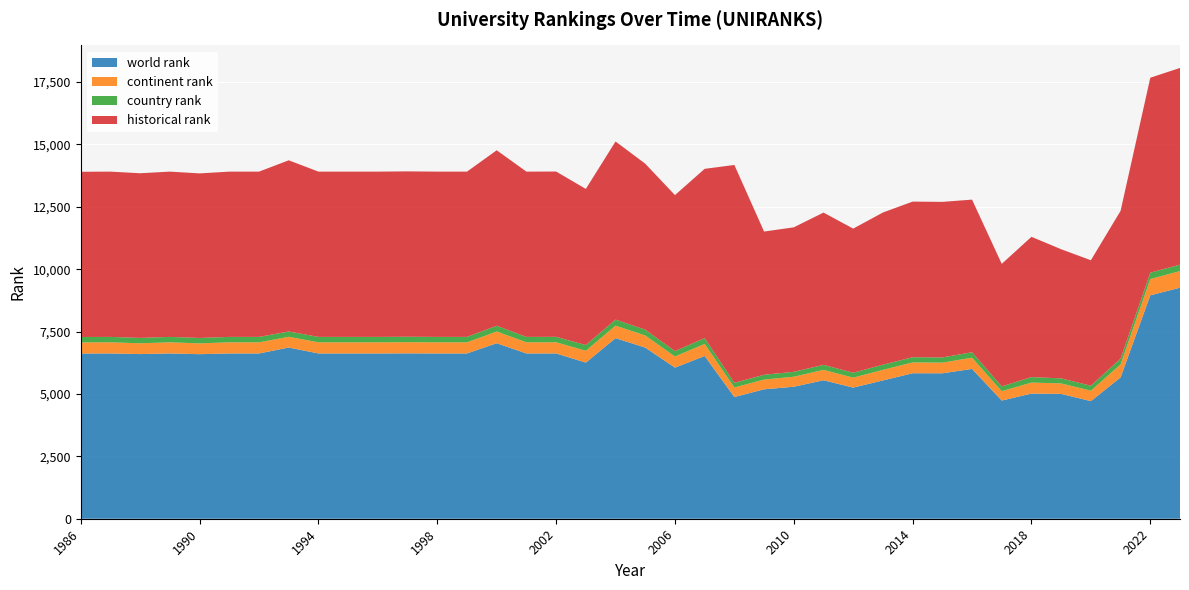

Reading left to right, what are all the values shown in this chart?

world rank: 6620	6623	6598	6623	6594	6623	6623	6860	6623	6623	6623	6626	6623	6623	7032	6623	6624	6256	7236	6858	6055	6521	4878	5186	5289	5549	5255	5542	5830	5828	6003	4736	5016	5002	4713	5664	8953	9257
continent rank: 446	446	433	446	433	446	446	431	446	446	446	448	446	446	470	446	447	475	502	485	445	484	382	391	401	416	398	424	433	427	450	375	440	420	418	523	652	668
country rank: 217	217	215	217	217	217	217	212	217	217	217	219	217	217	231	217	218	229	242	233	217	234	187	192	197	202	197	207	209	207	219	192	219	202	198	231	255	257
historical rank: 6620	6623	6598	6623	6594	6623	6623	6860	6623	6623	6623	6626	6623	6623	7032	6623	6624	6256	7137	6651	6252	6782	8729	5739	5790	6101	5776	6098	6236	6235	6115	4910	5622	5175	5029	5919	7812	7882